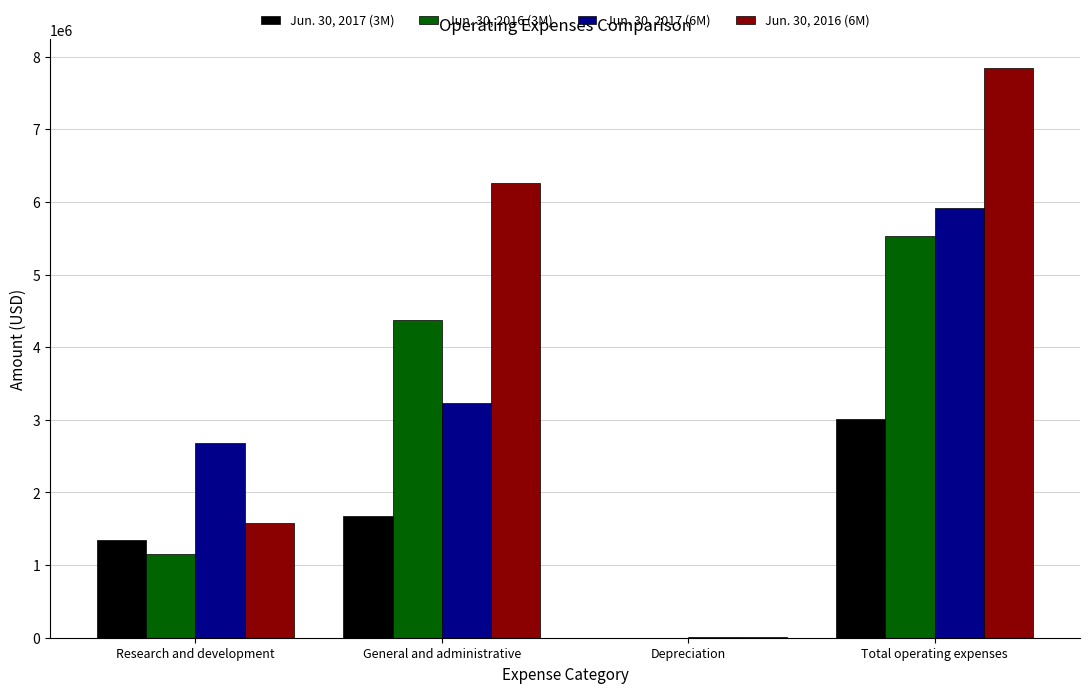

Which series has the widest spread of values?

Jun. 30, 2016 (6M)